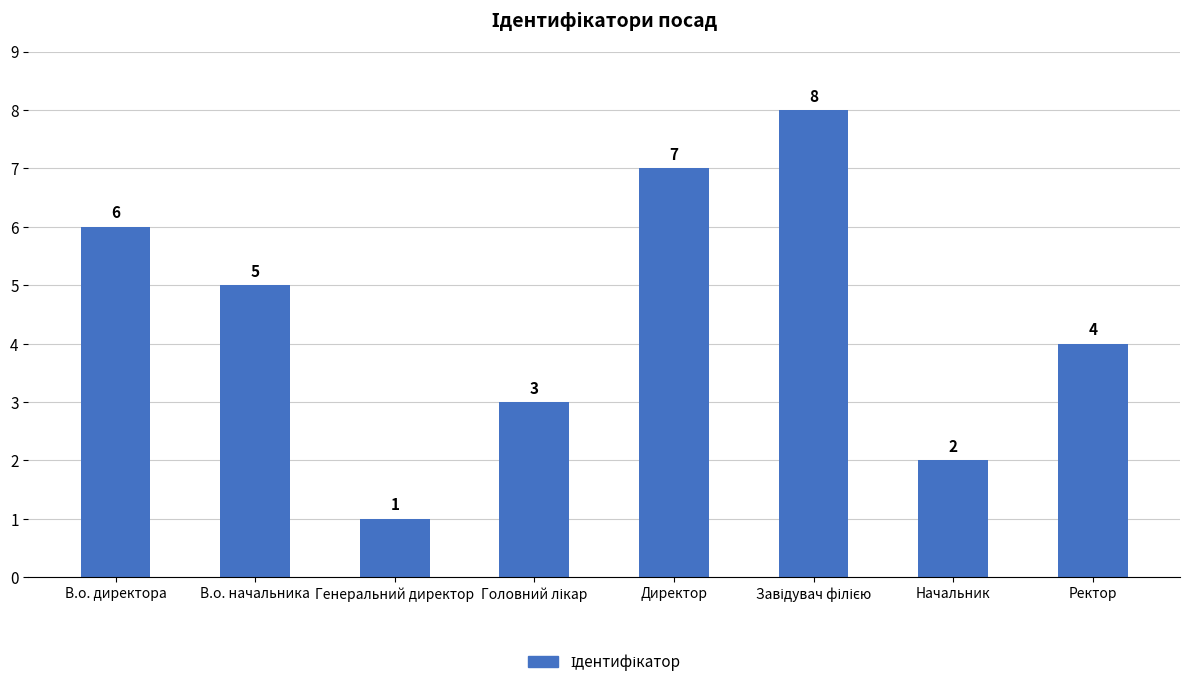

Is it true that the value at Директор is 12?

False